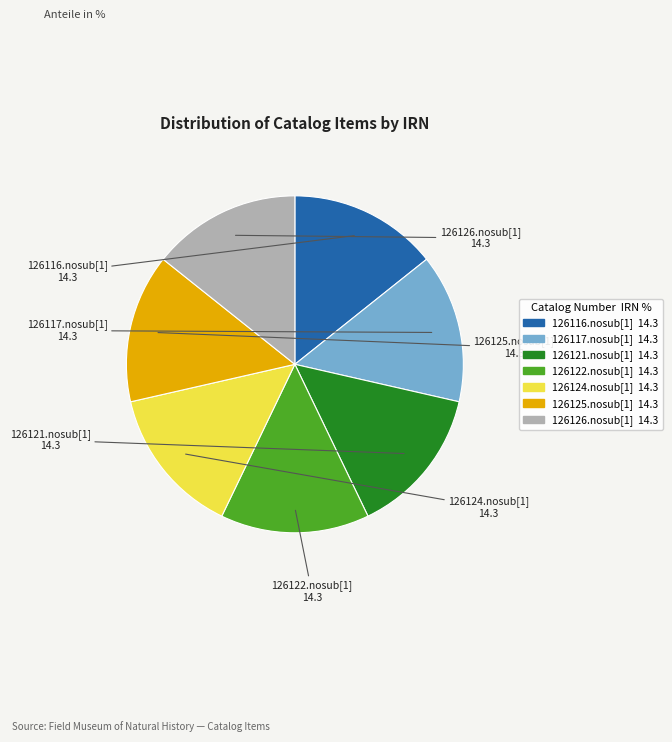

The 126126.nosub[1] slice represents 14% of the pie. True or false?

True